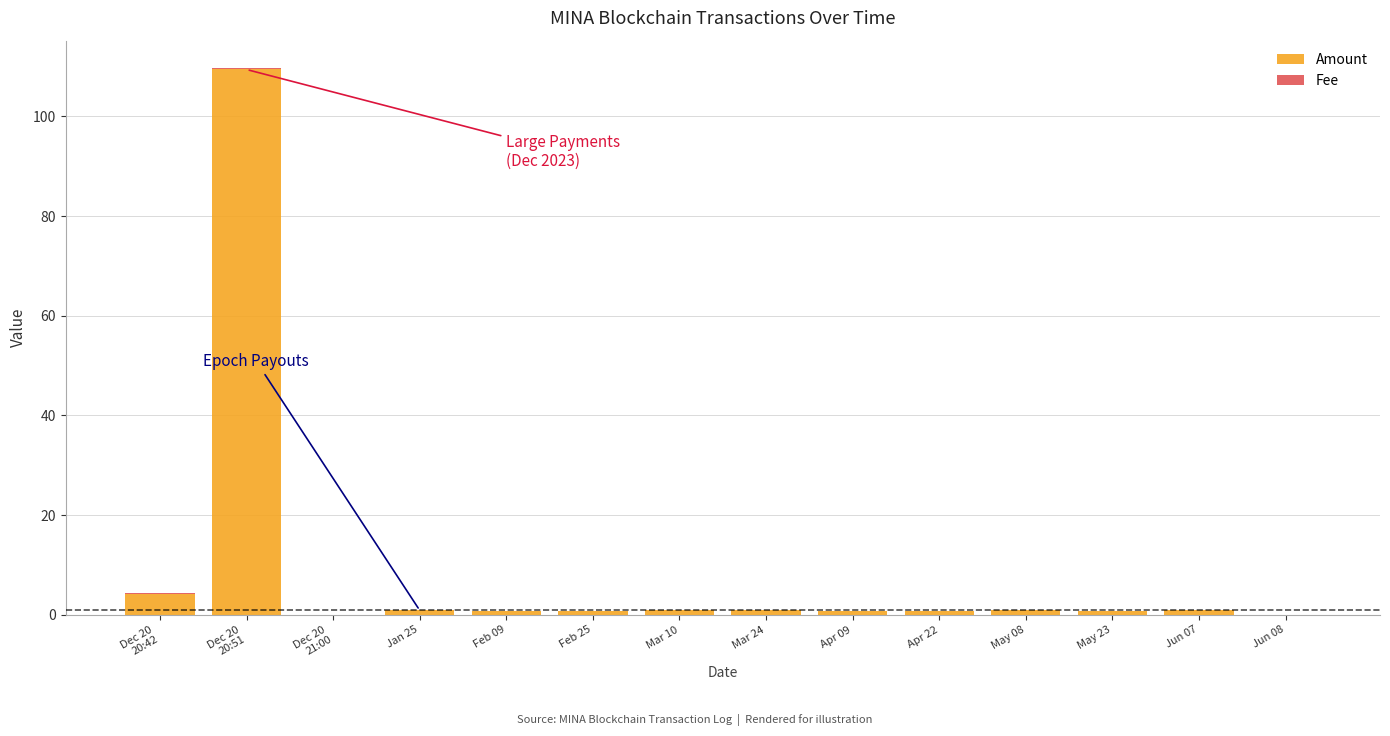

How many series are shown in this chart?

2